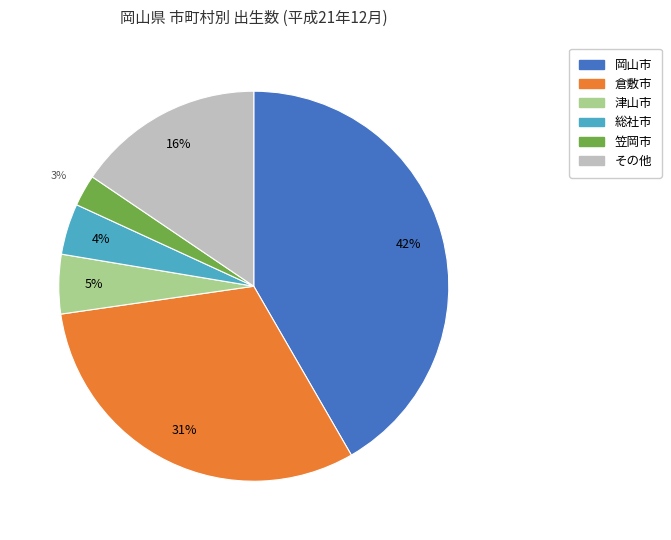

Is there a majority slice in this chart?

No